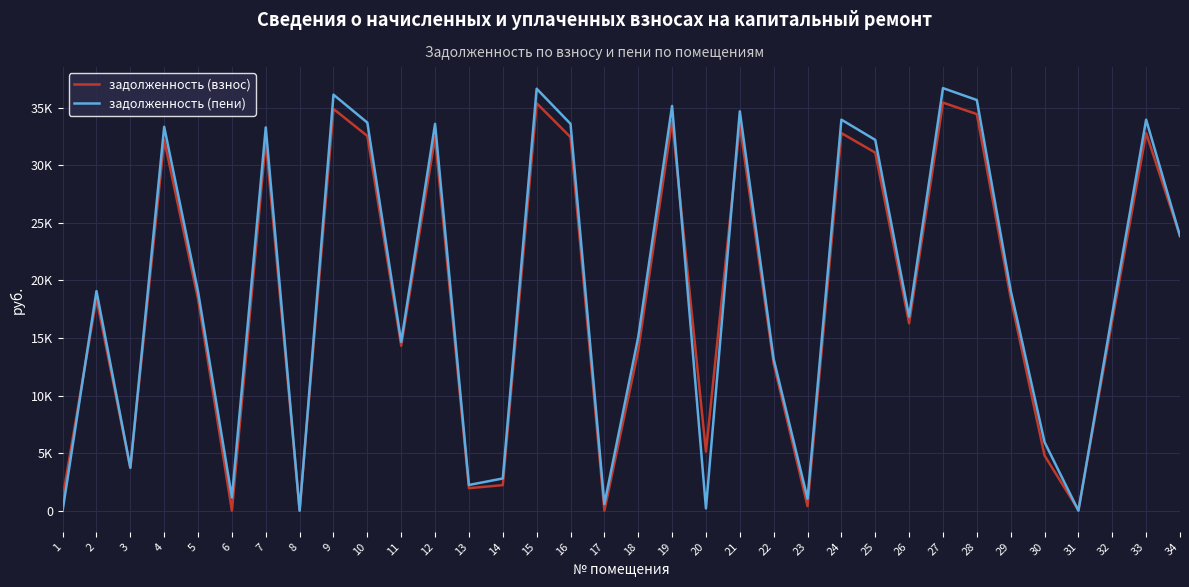

What is the value of the задолженность (взнос) point at the 12th from the left?

32455.8